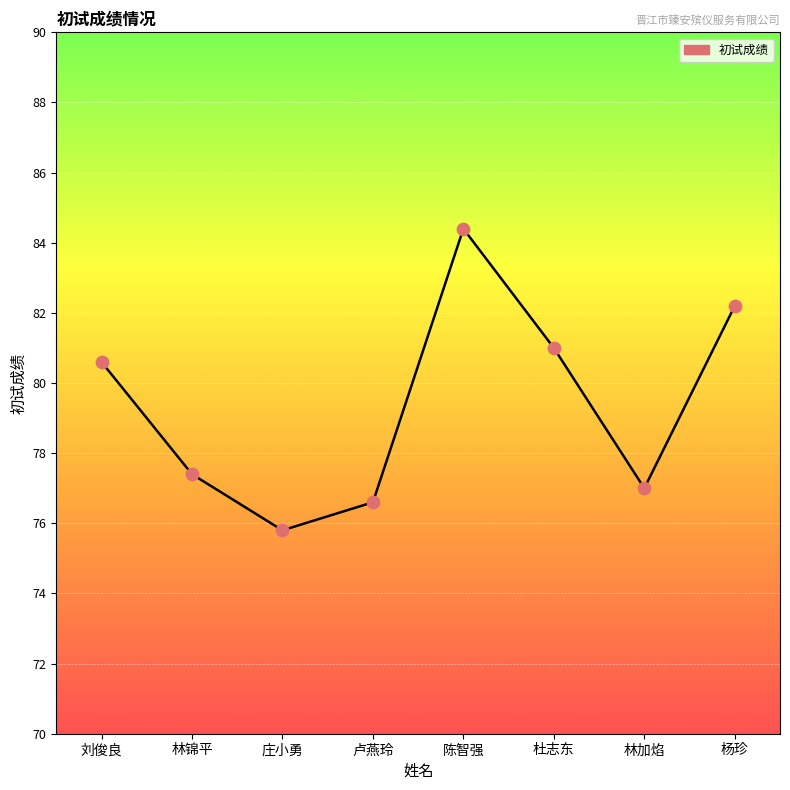

Approximately how many times larger is the value at 庄小勇 compared to 陈智强?

0.9